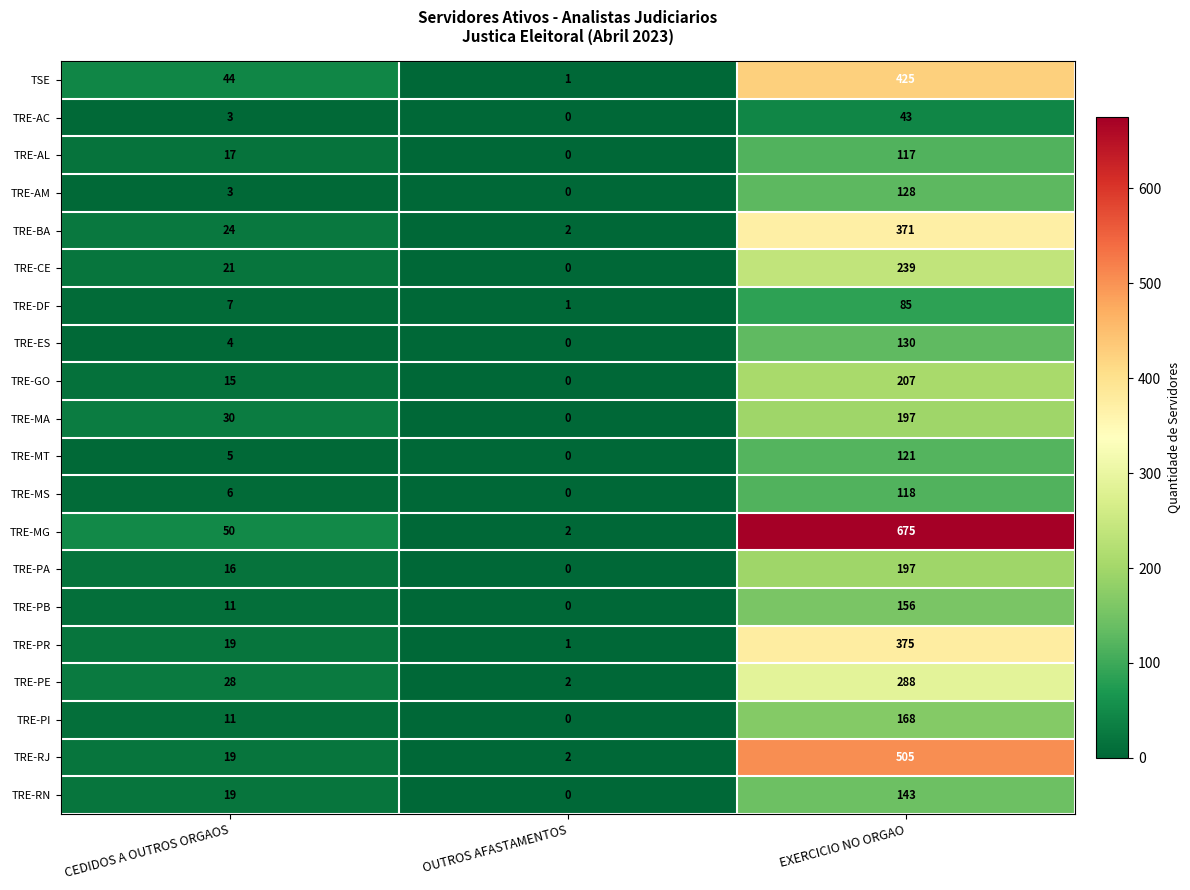

What is the difference between the highest and lowest values at OUTROS AFASTAMENTOS?

2